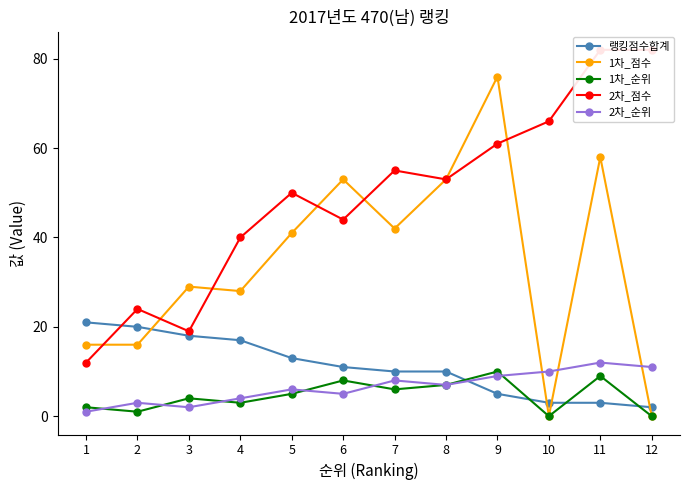

What is the minimum value for 2차_순위?

1